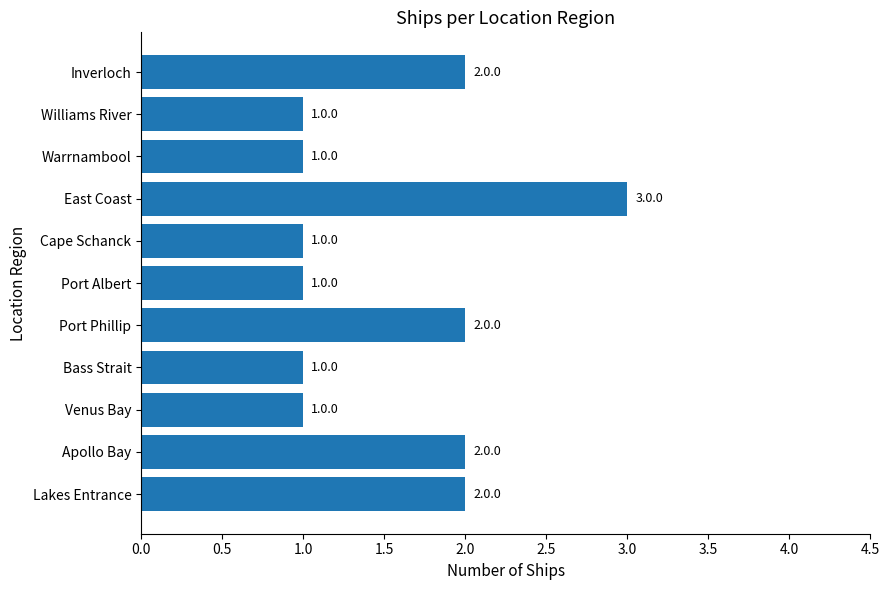

What is the ratio of the value at Cape Schanck to the value at Port Albert?

1.0